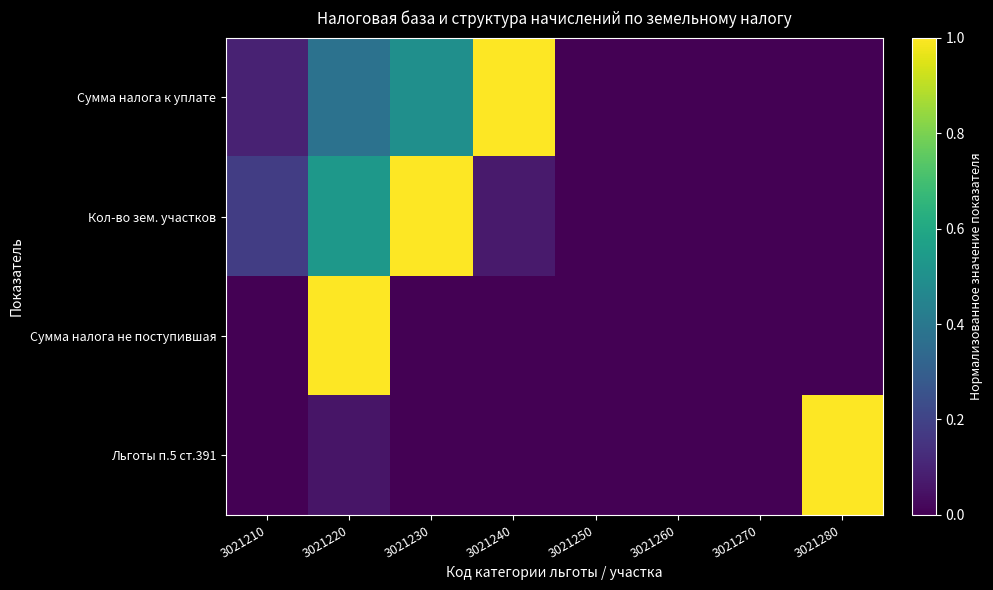

Count the number of data series in this chart.

4